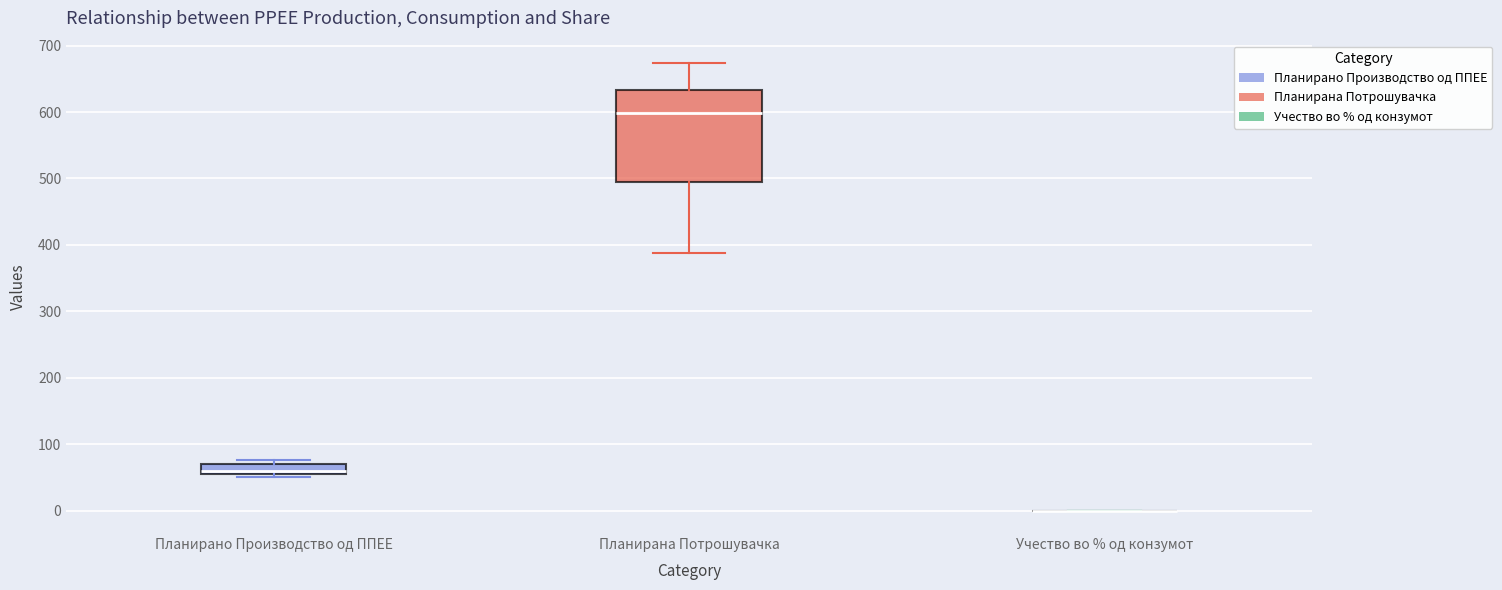

Reading left to right, transcribe this box plot: for each box, give where its median line is, the range the box spans, and where its two whiskers end, as read against the y-axis. The values are not printed on the chart, so give them approximately, as read against the axis.

Планирано Производство од ППЕЕ: median 60 (just above the box's lower edge), box 60 to 70, whiskers 50 to 80
Планирана Потрошувачка: median 600, box 490 to 630, whiskers 390 to 670
Учество во % од конзумот: box collapsed to a line at 0, whiskers 0 to 0